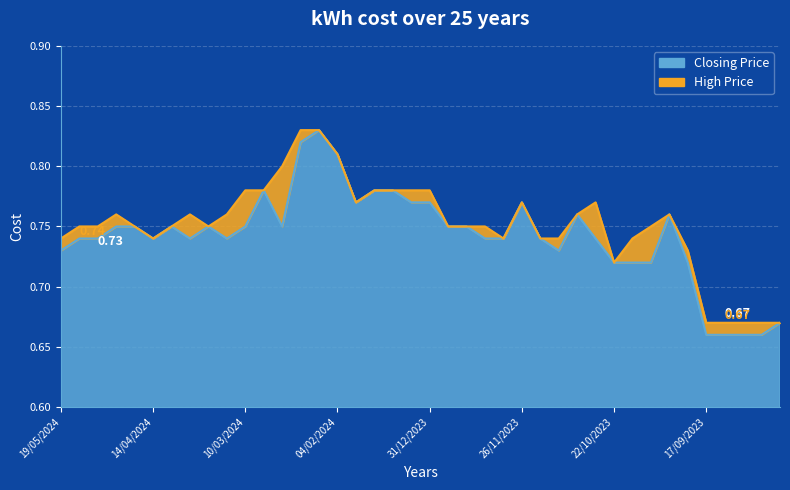

Which has a higher value, 31/03/2024 or 24/09/2023?

31/03/2024